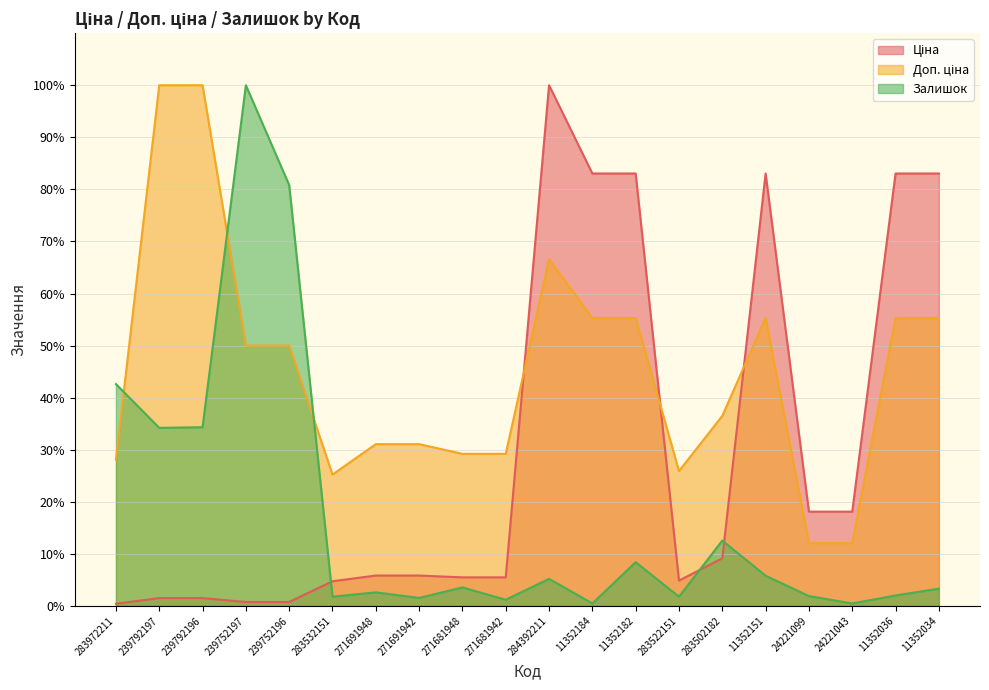

Reading left to right, what are all the values shown in this chart?

Ціна: 0.4	1.5	1.5	0.8	0.8	4.7	5.8	5.8	5.5	5.5	100.0	83.0	83.0	4.9	9.1	83.0	18.1	18.1	83.0	83.0
Доп. ціна: 28.1	100.0	100.0	50.0	50.0	25.2	31.1	31.1	29.2	29.2	66.6	55.3	55.3	25.9	36.5	55.3	12.1	12.1	55.3	55.3
Залишок: 42.6	34.2	34.3	100.0	80.8	1.8	2.6	1.5	3.6	1.2	5.2	0.5	8.4	1.8	12.5	5.8	1.9	0.5	2.0	3.3